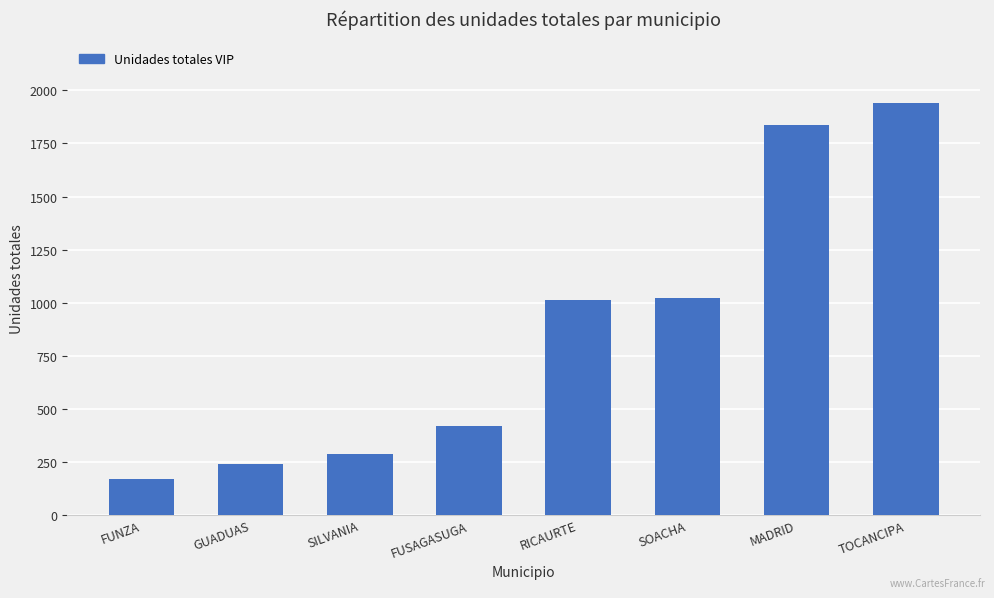

What is the label of the 4th bar from the right?

RICAURTE